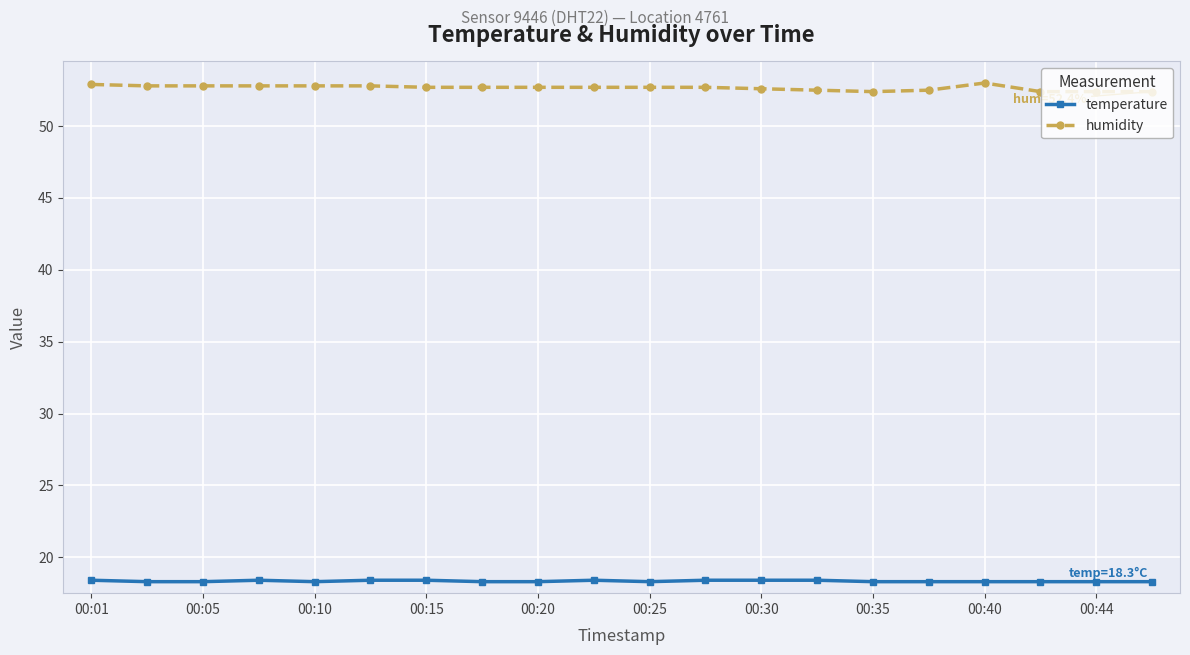

What is the sum of all humidity values?

1053.3